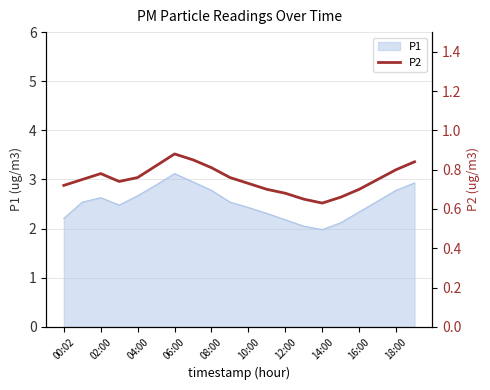

What is the minimum value for P1?

2.0